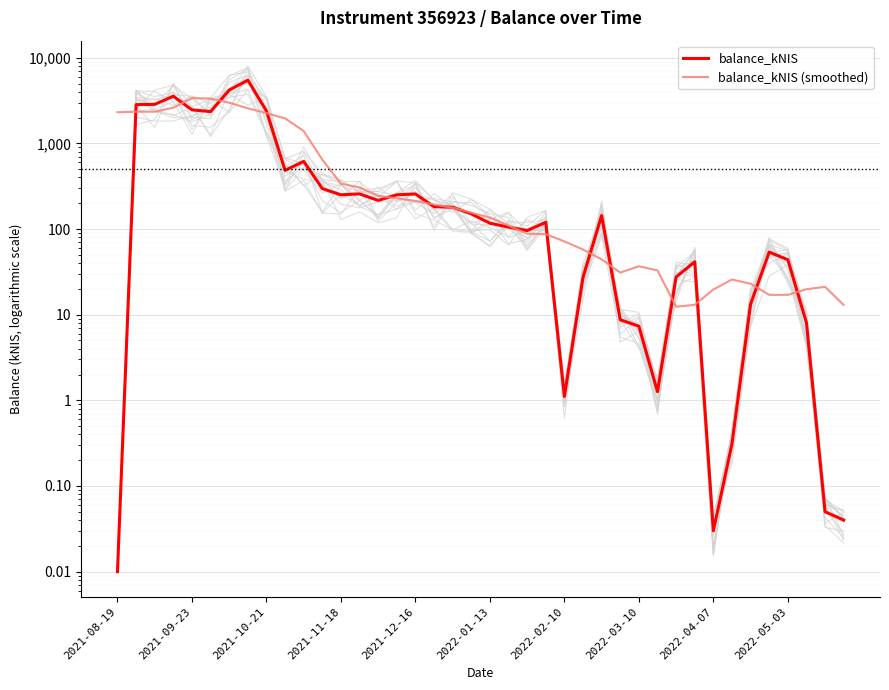

What is the sum of the balance_kNIS (smoothed) values at 22 and 24?

159.8